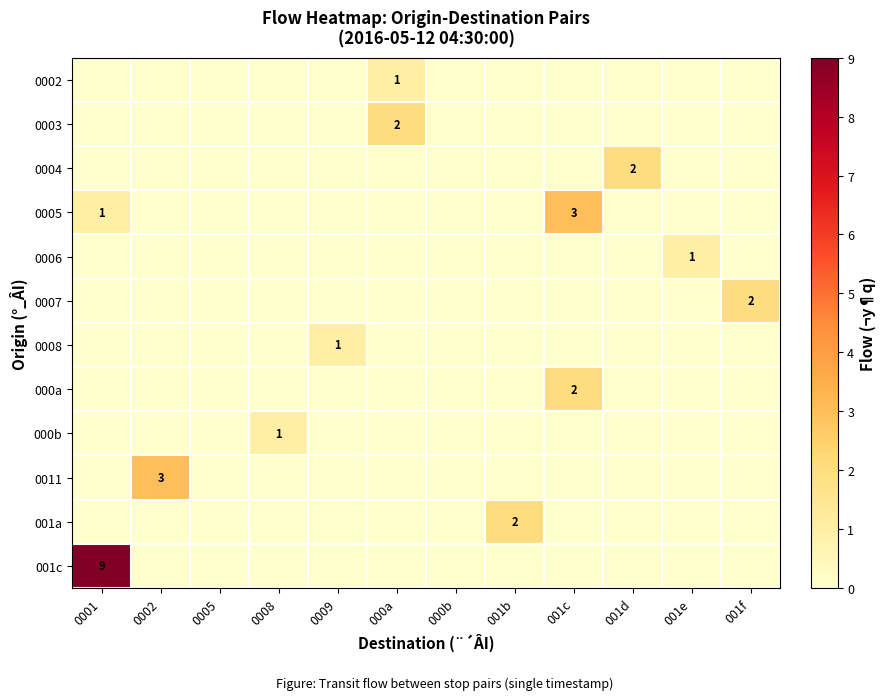

Is it true that 0006 equals 2 at 001e?

False